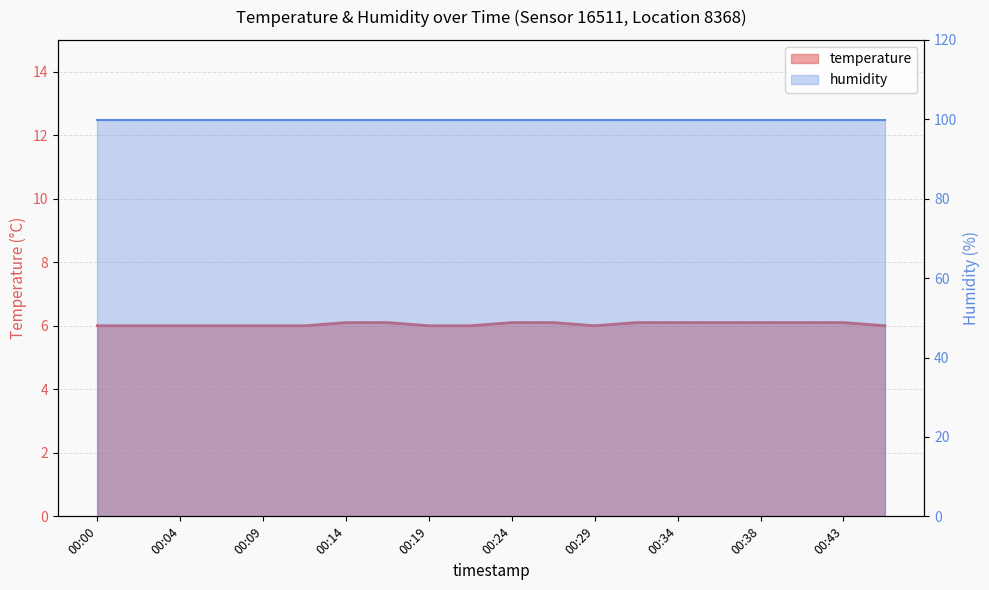

Which label corresponds to the largest value in the chart?

00:14